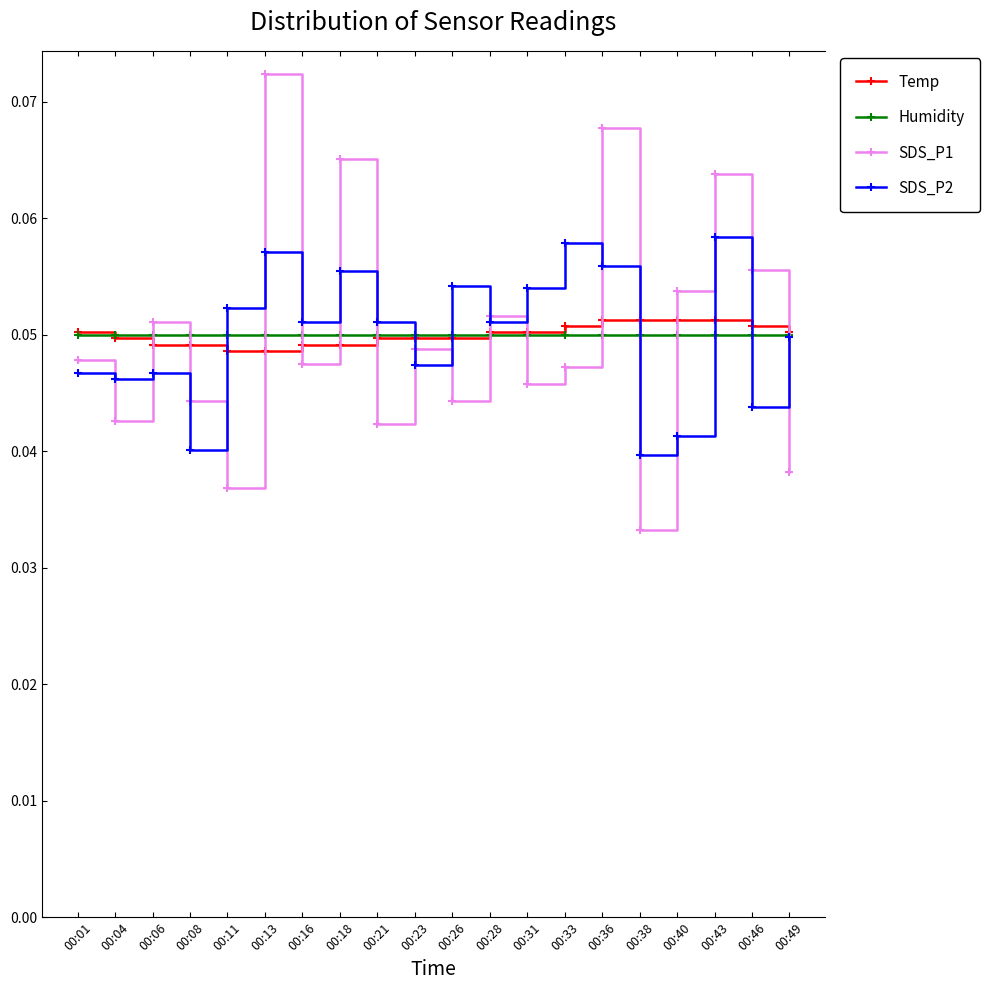

Is the value of SDS_P1 at 00:11 greater than the value of SDS_P2 at 00:49?

No